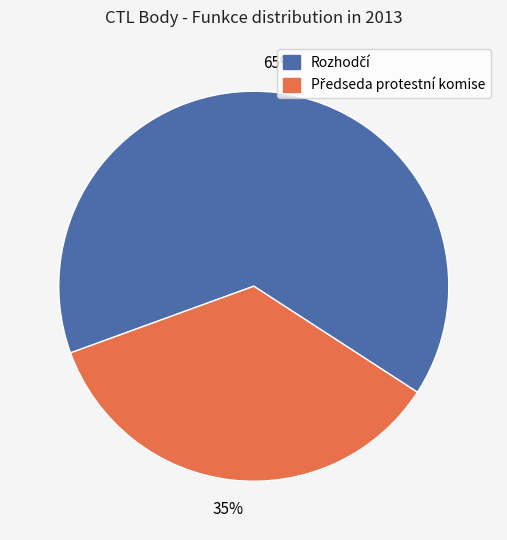

Is there a majority slice in this chart?

Yes